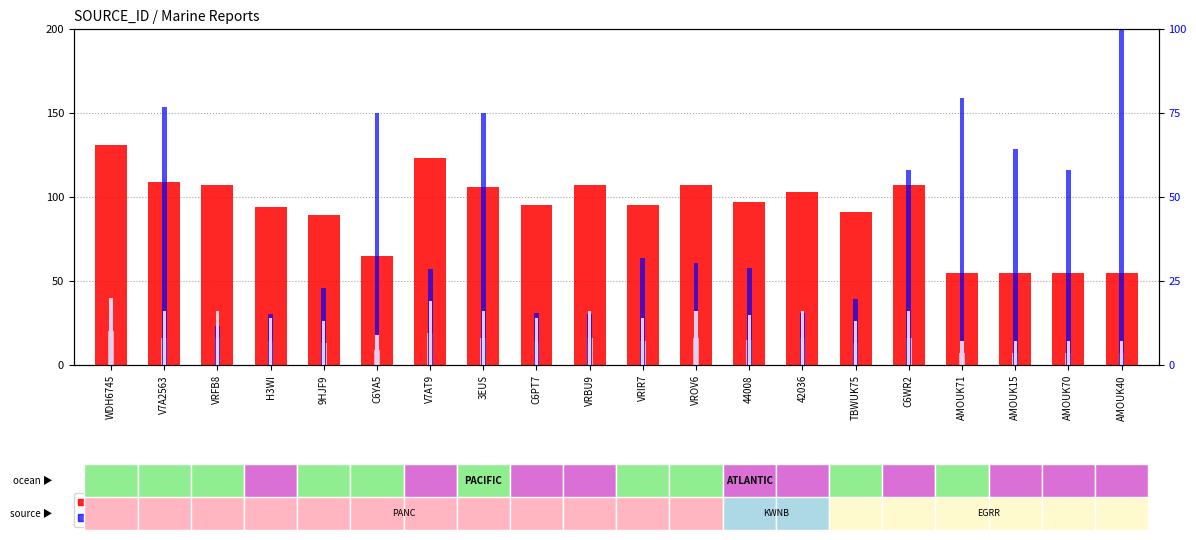

What is the difference between the maximum and minimum values in the GROUP_CNT rank (absent) series?

13.0